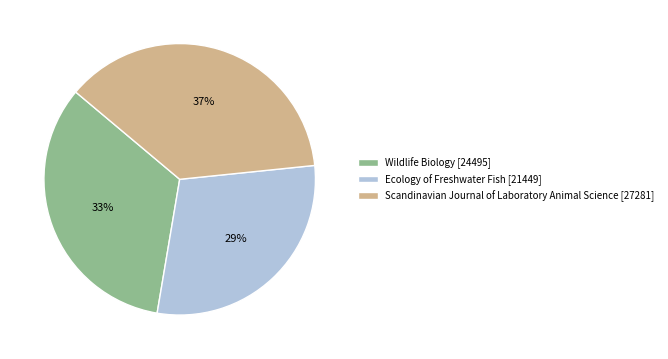

True or false: Ecology of Freshwater Fish accounts for 29% of the total.

True